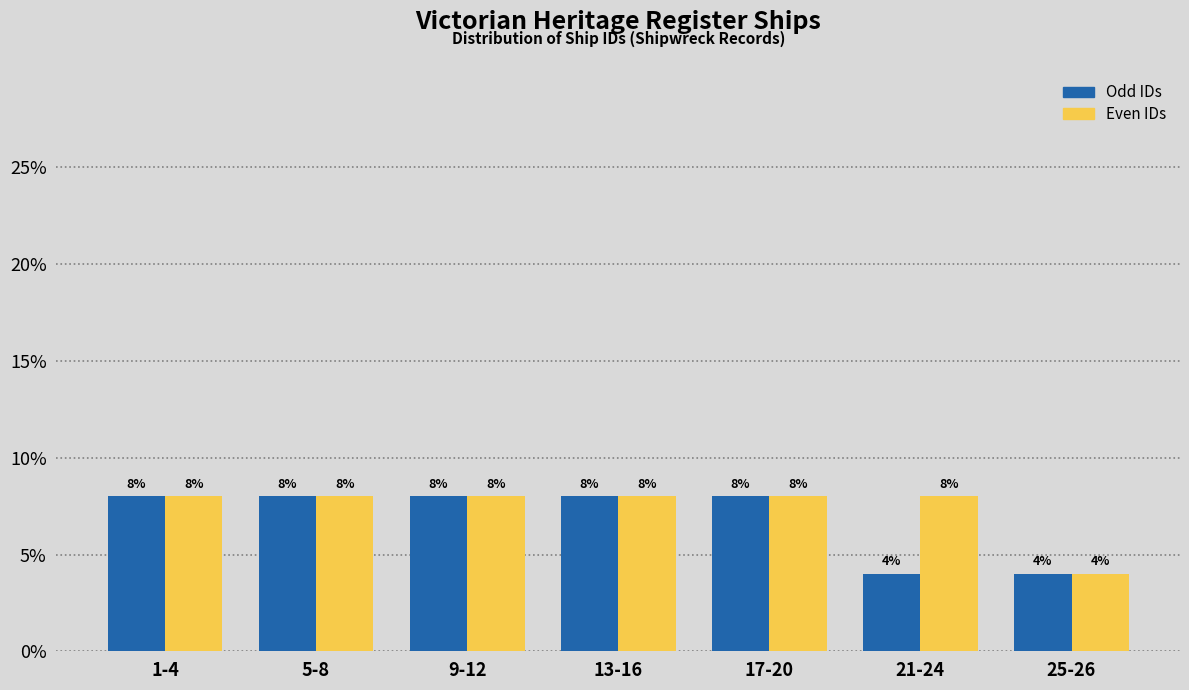

Reading left to right, list all the values displayed in this chart.

Odd IDs: 8	8	8	8	8	4	4
Even IDs: 8	8	8	8	8	8	4